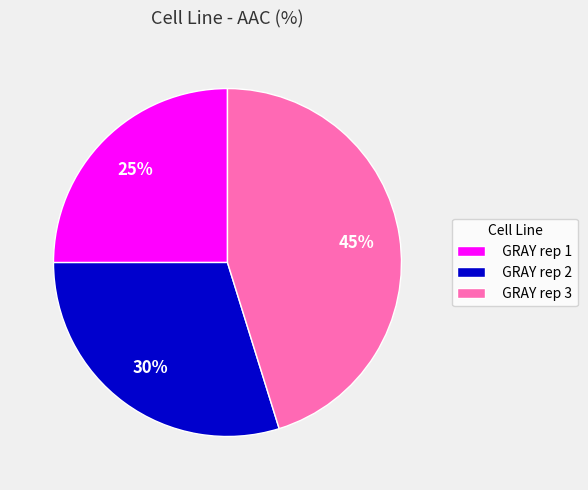

How many segments does this pie chart have?

3